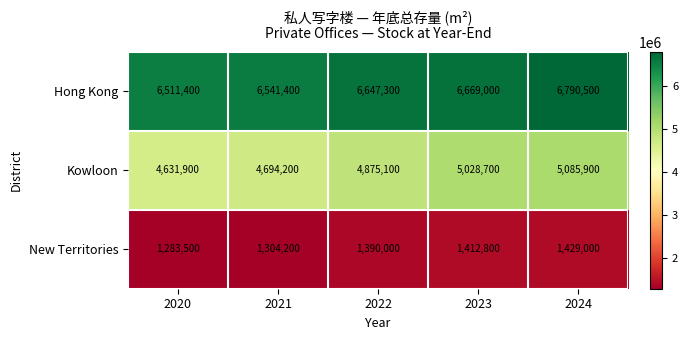

What is the total value across all series at 2020?

12426800